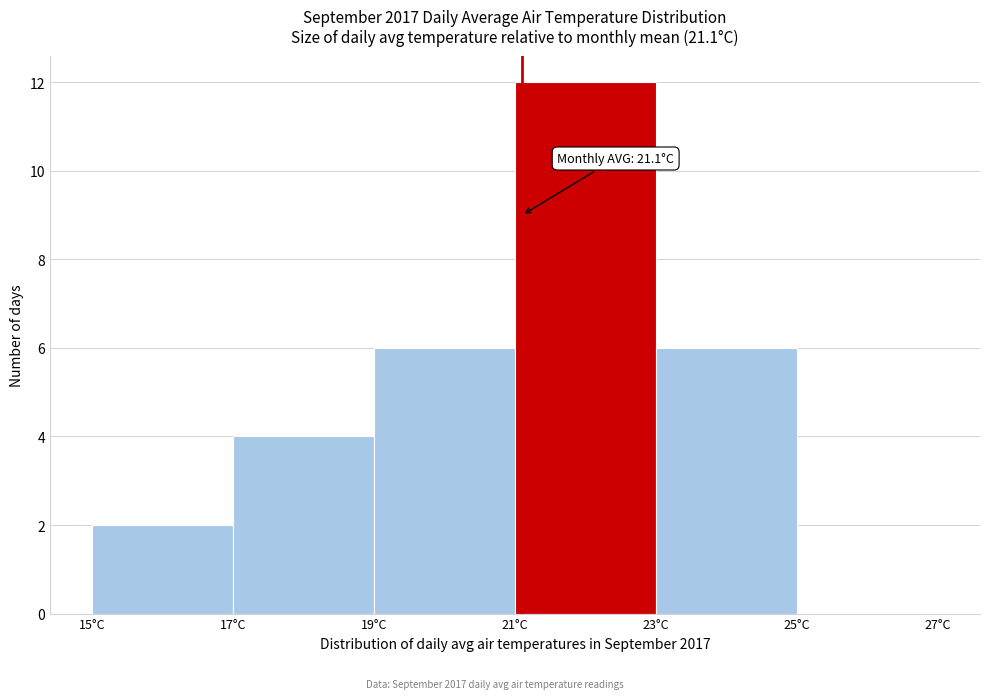

Which range on the x-axis has the tallest bar?

21 to 23